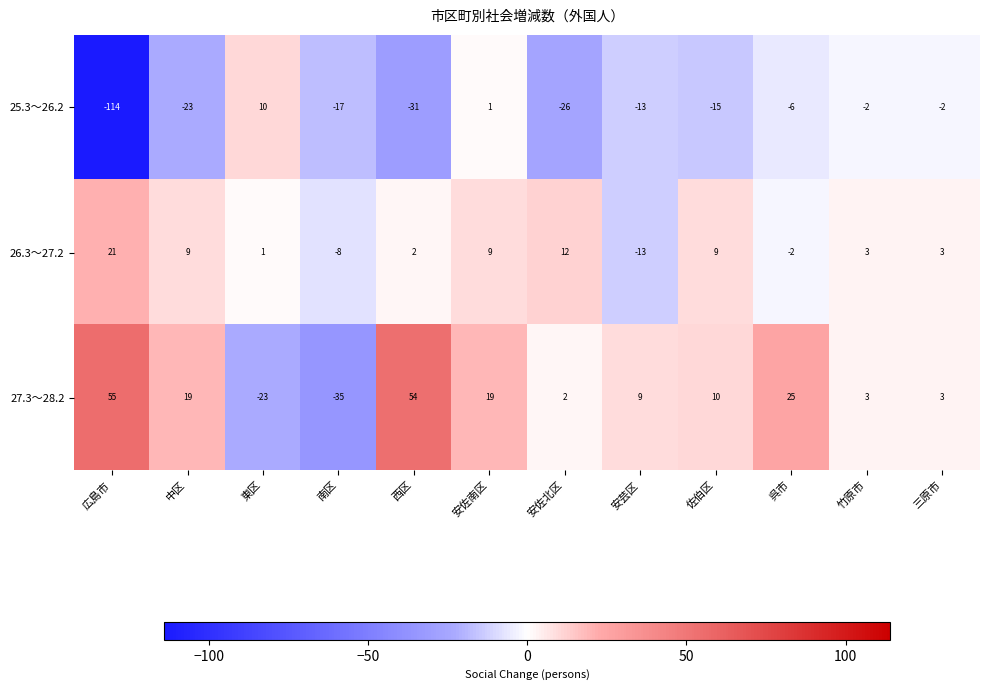

Which series has the largest total across all categories?

27.3～28.2